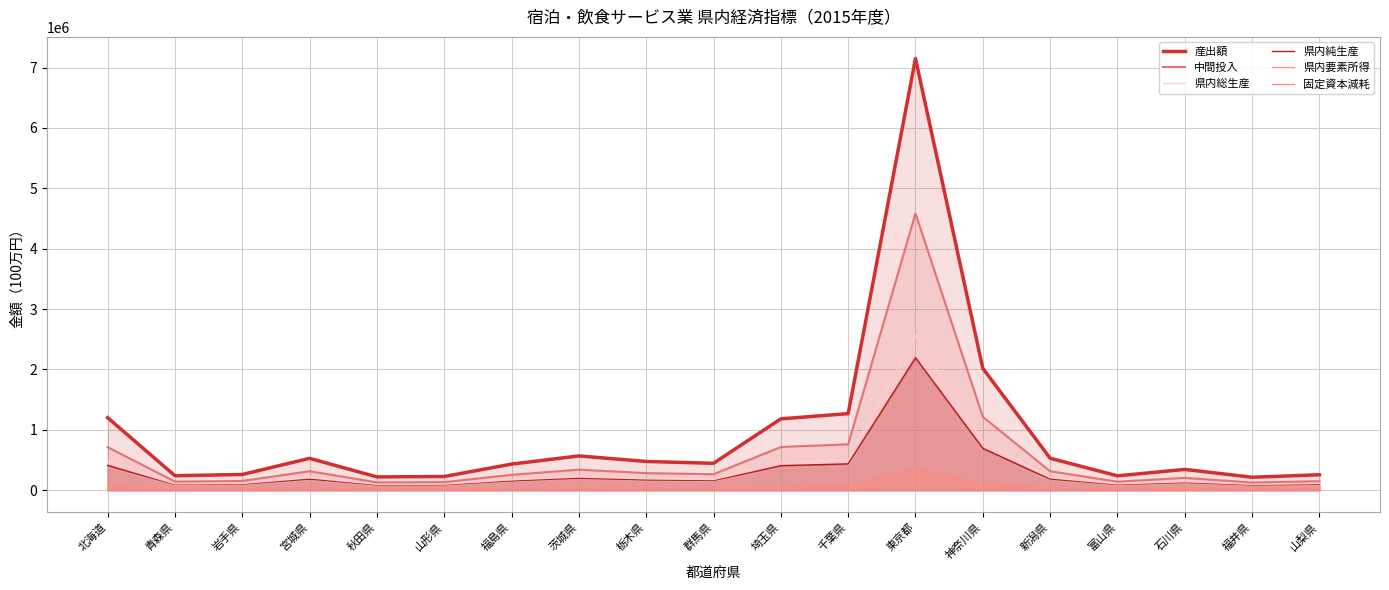

In 産出額, how many points are higher than both neighbors (excluding endpoints)?

4